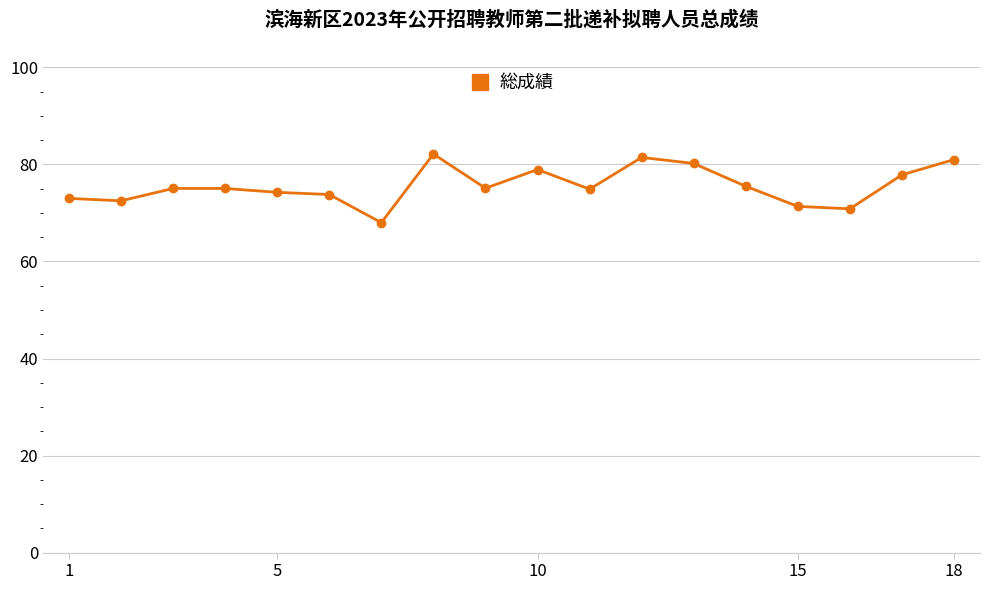

What is the sum of all values?

1361.0